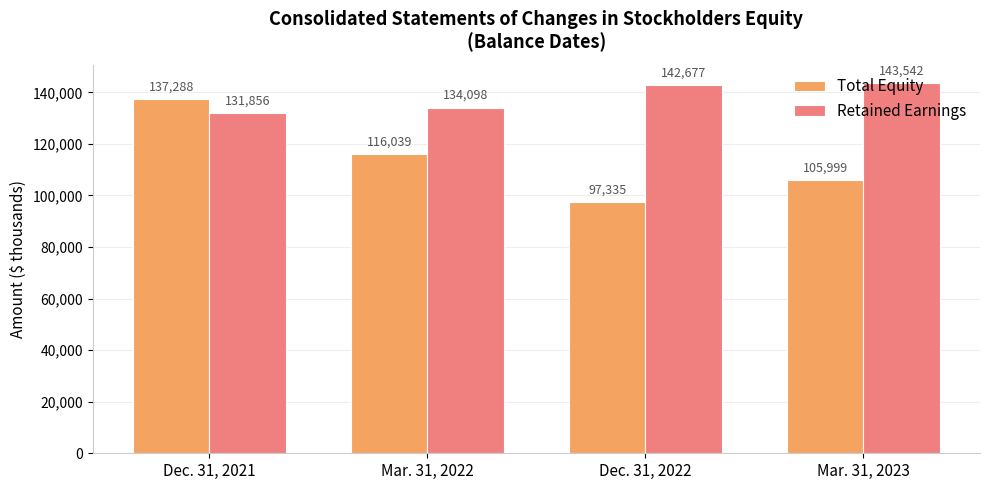

What is the label of the 4th bar from the right?

Dec. 31, 2021